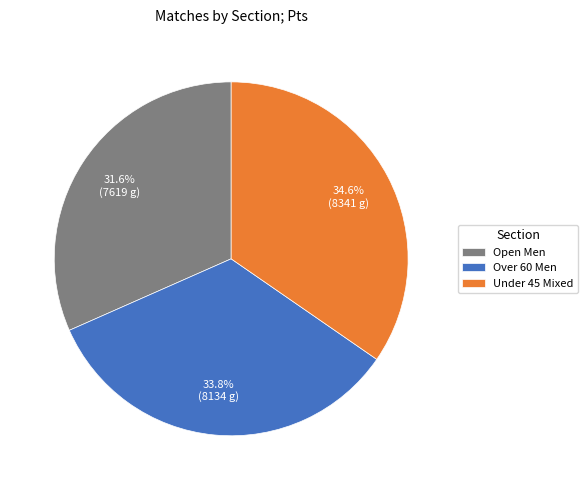

Does Under 45 Mixed represent more than half of the total?

No